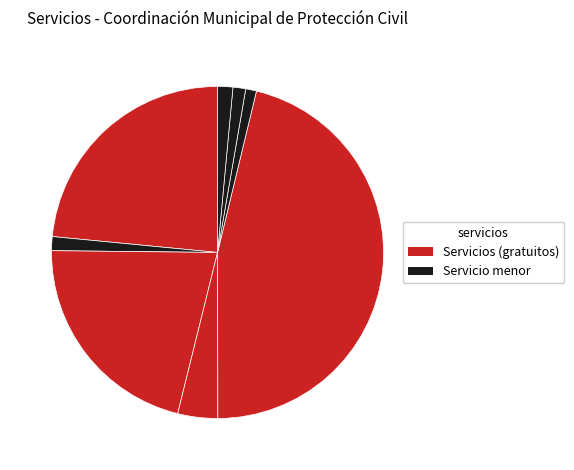

How many slices are in this pie chart?

8